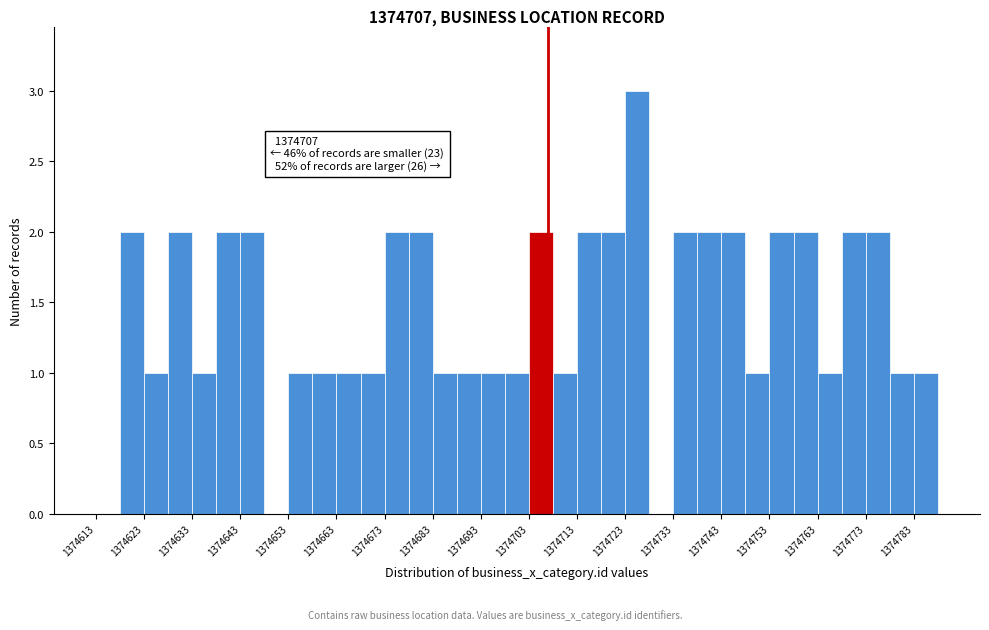

Which range on the x-axis has the tallest bar?

1374723 to 1374728